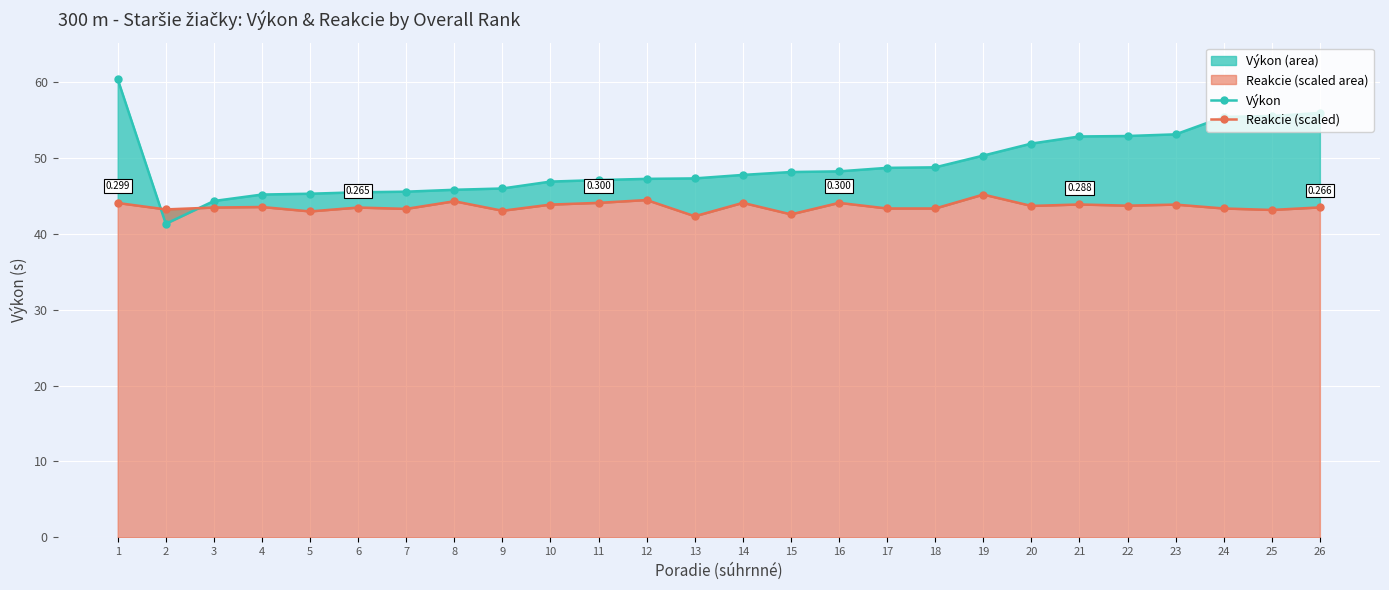

What is the approximate value of Výkon at 21?

52.9